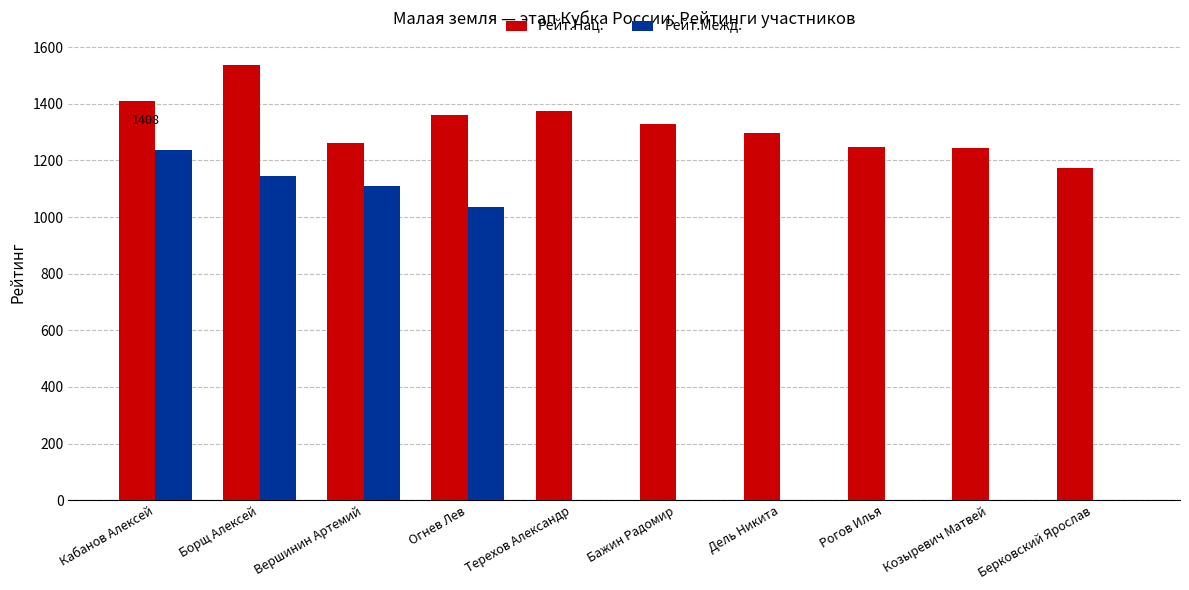

How many categories are shown in the chart?

10